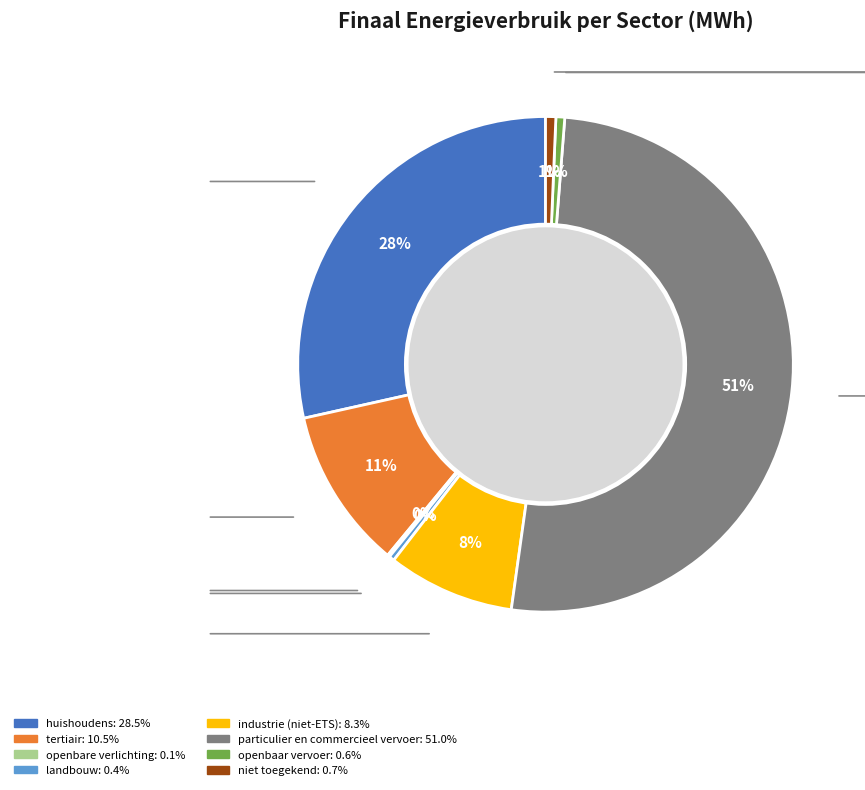

Which slice represents more than half of the pie?

particulier en commercieel vervoer